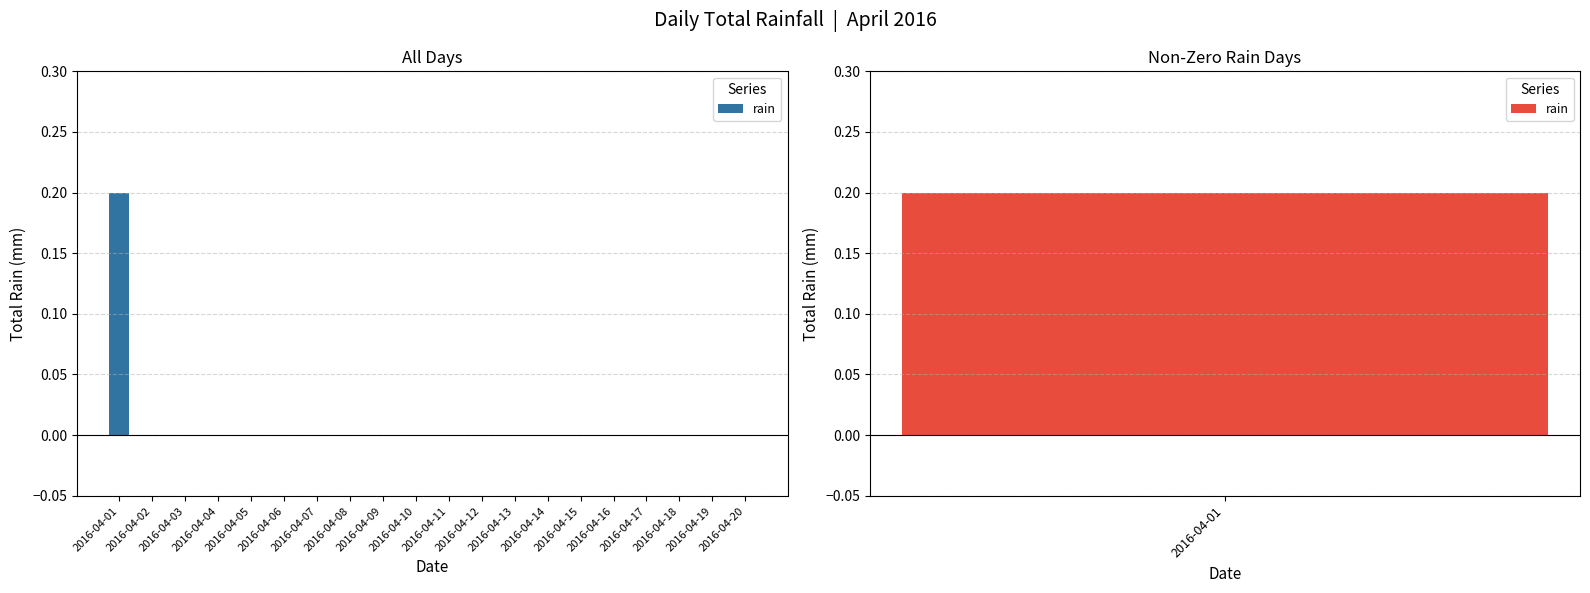

List the labels in order of value, smallest first.

2016-04-02, 2016-04-03, 2016-04-04, 2016-04-05, 2016-04-06, 2016-04-07, 2016-04-08, 2016-04-09, 2016-04-10, 2016-04-11, 2016-04-12, 2016-04-13, 2016-04-14, 2016-04-15, 2016-04-16, 2016-04-17, 2016-04-18, 2016-04-19, 2016-04-20, 2016-04-01